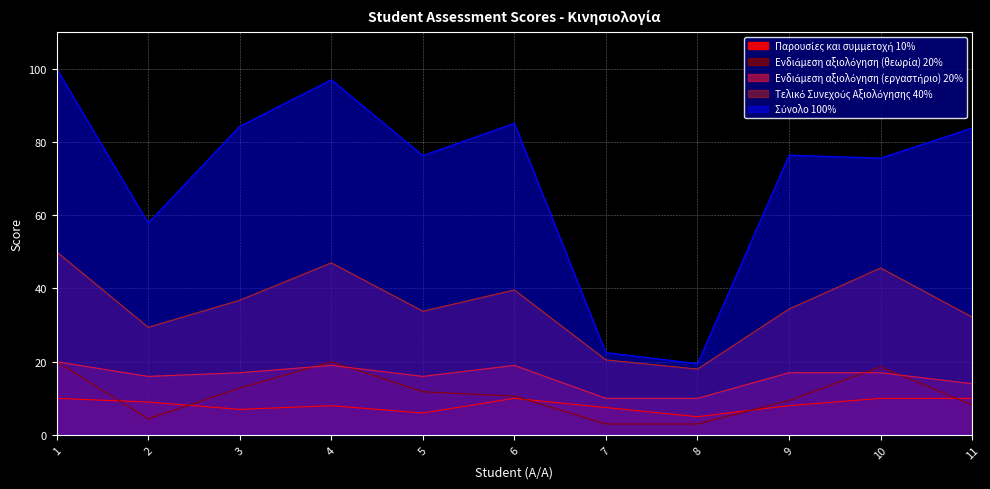

Where is the first local minimum for Παρουσίες και συμμετοχή 10%?

3